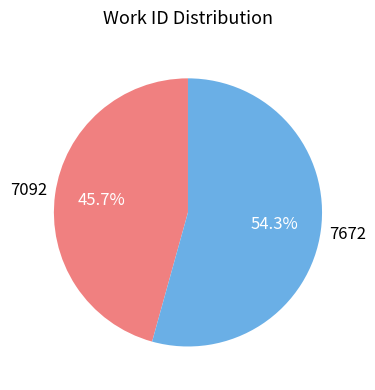

Is it true that 7092 is 37% of the pie?

False